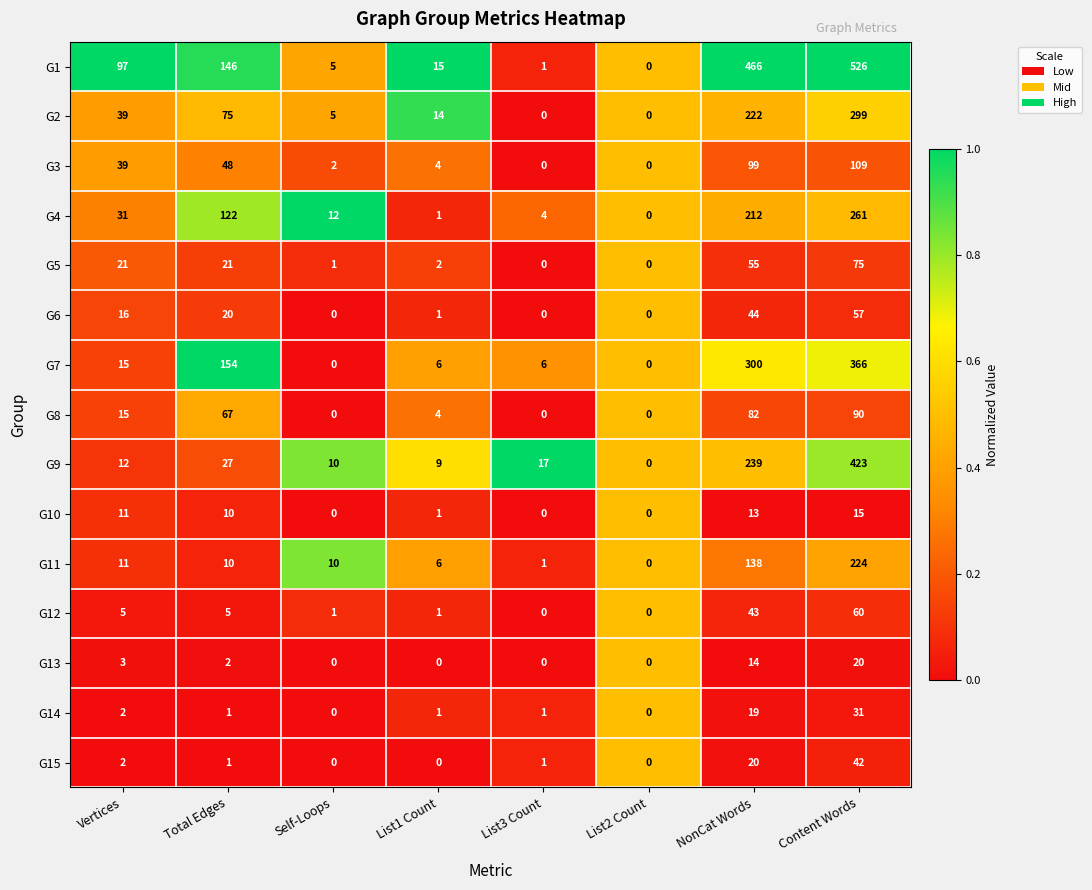

How many values in G5 are above zero?

6